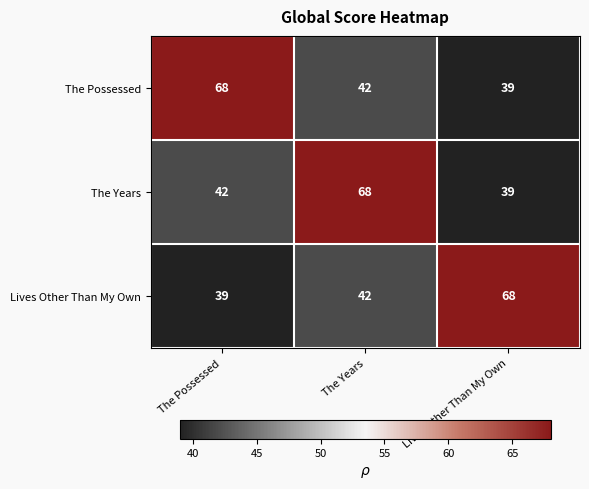

Is the value of The Years at Lives Other Than My Own greater than the value of The Possessed at The Possessed?

No